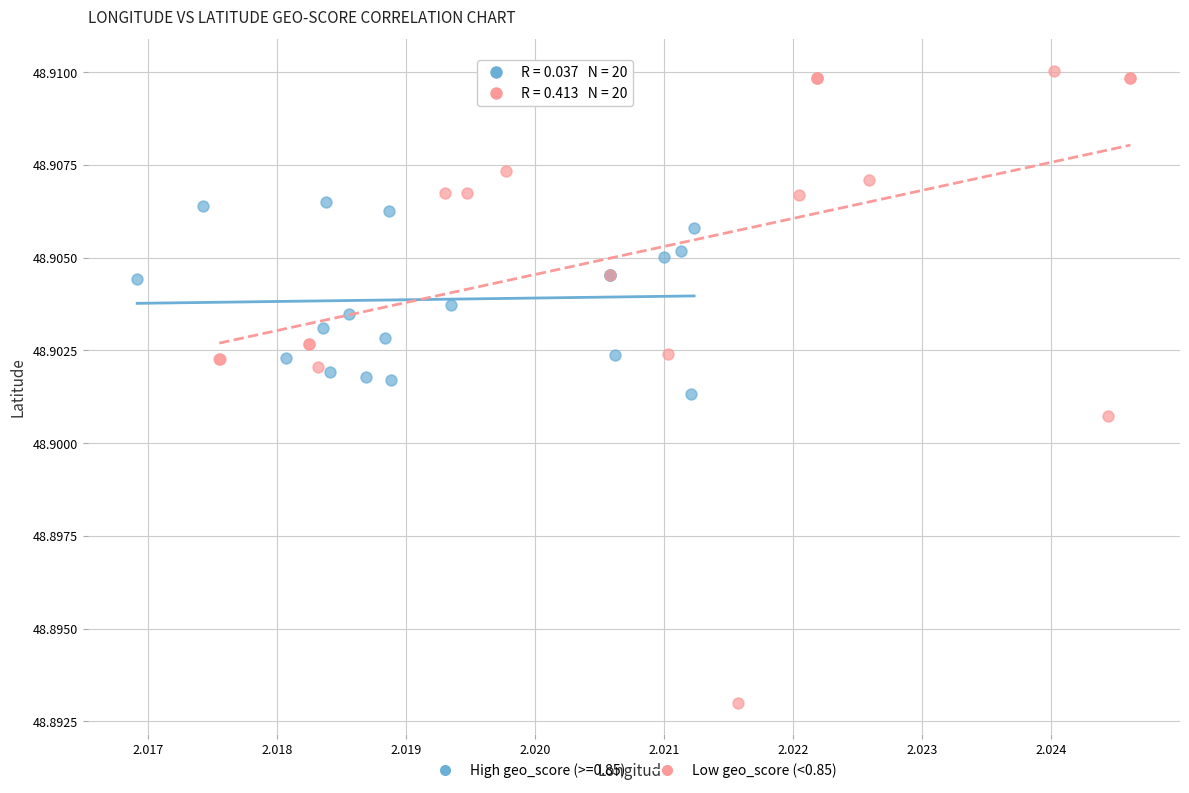

Which series contains the lowest Y value?

Low geo_score (<0.85)